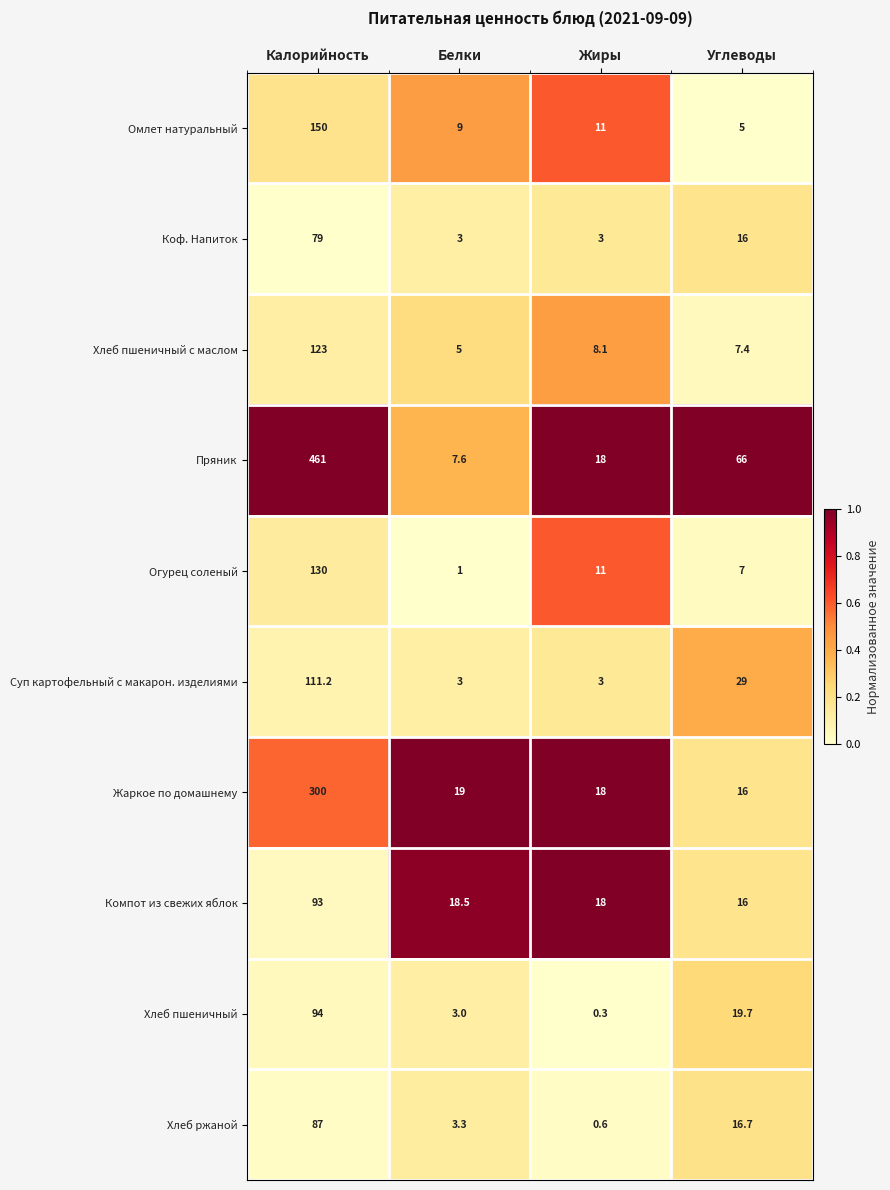

Rank the series at Калорийность from highest to lowest value.

Пряник, Жаркое по домашнему, Омлет натуральный, Огурец соленый, Хлеб пшеничный с маслом, Суп картофельный с макарон. изделиями, Хлеб пшеничный, Компот из свежих яблок, Хлеб ржаной, Коф. Напиток